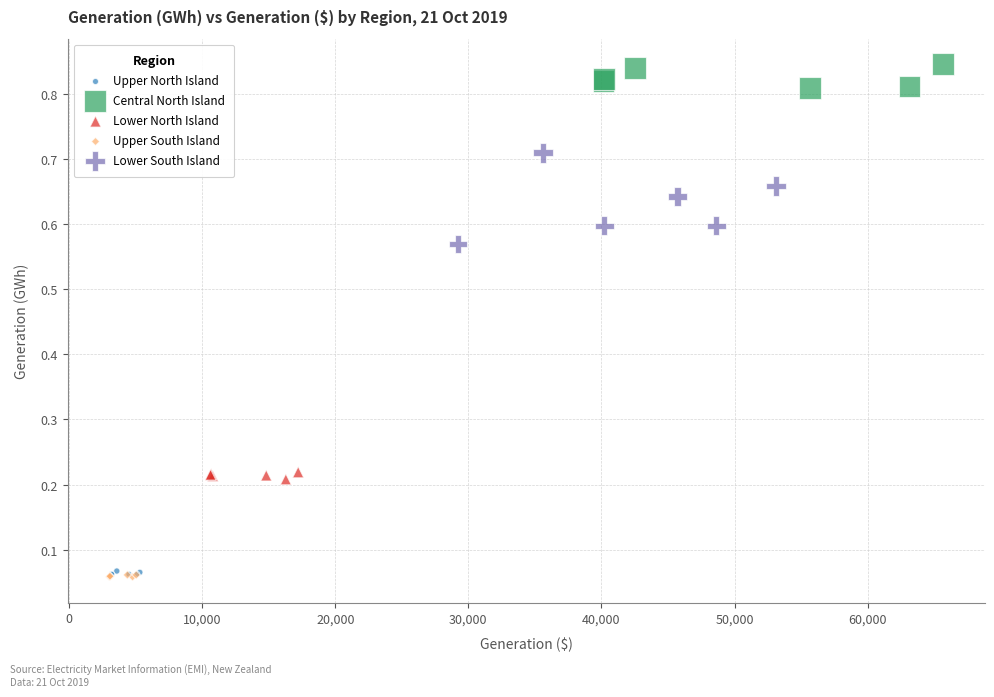

What are all the series names shown in the legend?

Upper North Island, Central North Island, Lower North Island, Upper South Island, Lower South Island